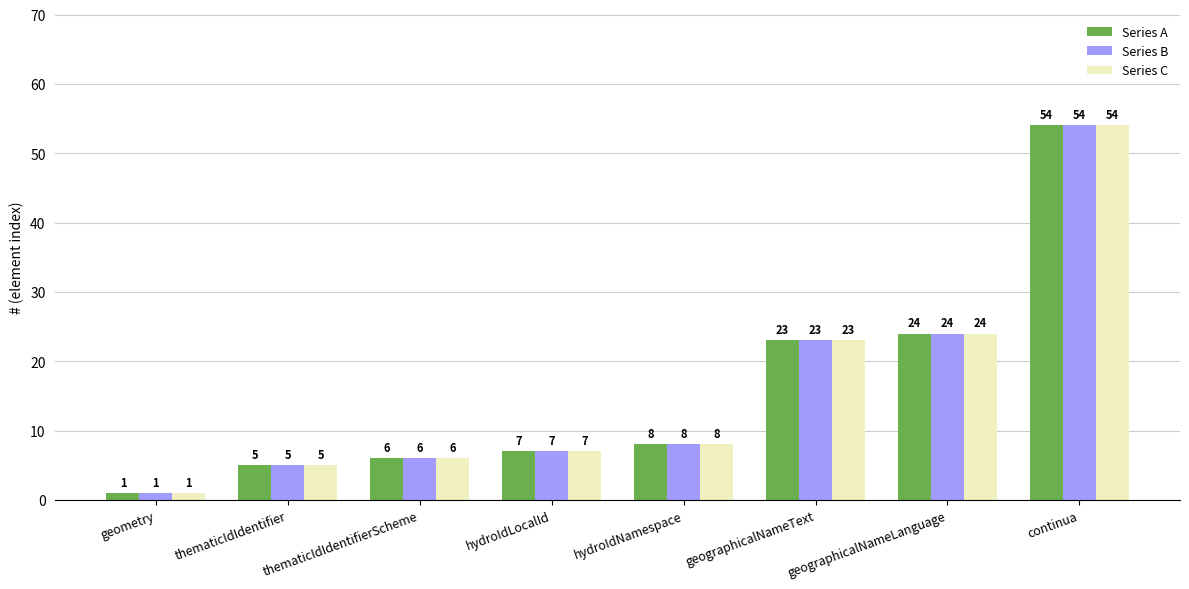

The Series A series shows 24 at geographicalNameLanguage. True or false?

True